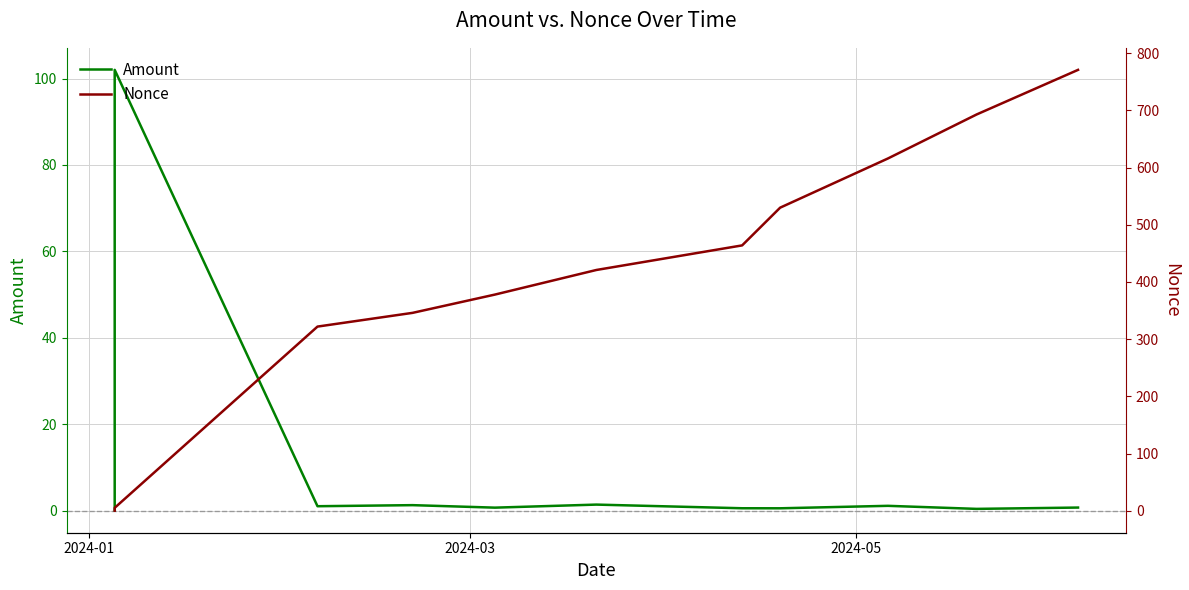

In Amount, how many points are lower than both neighbors (excluding endpoints)?

4